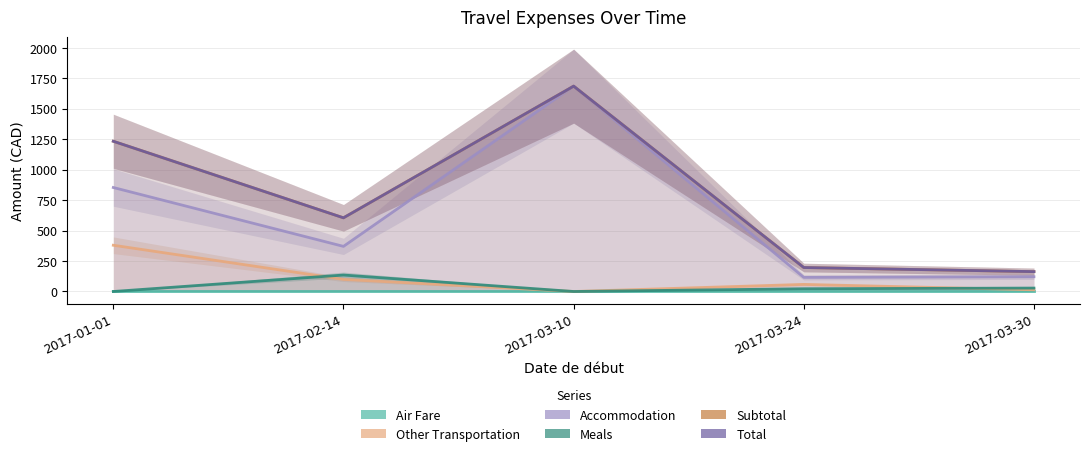

What position from the left is 2017-03-24?

4